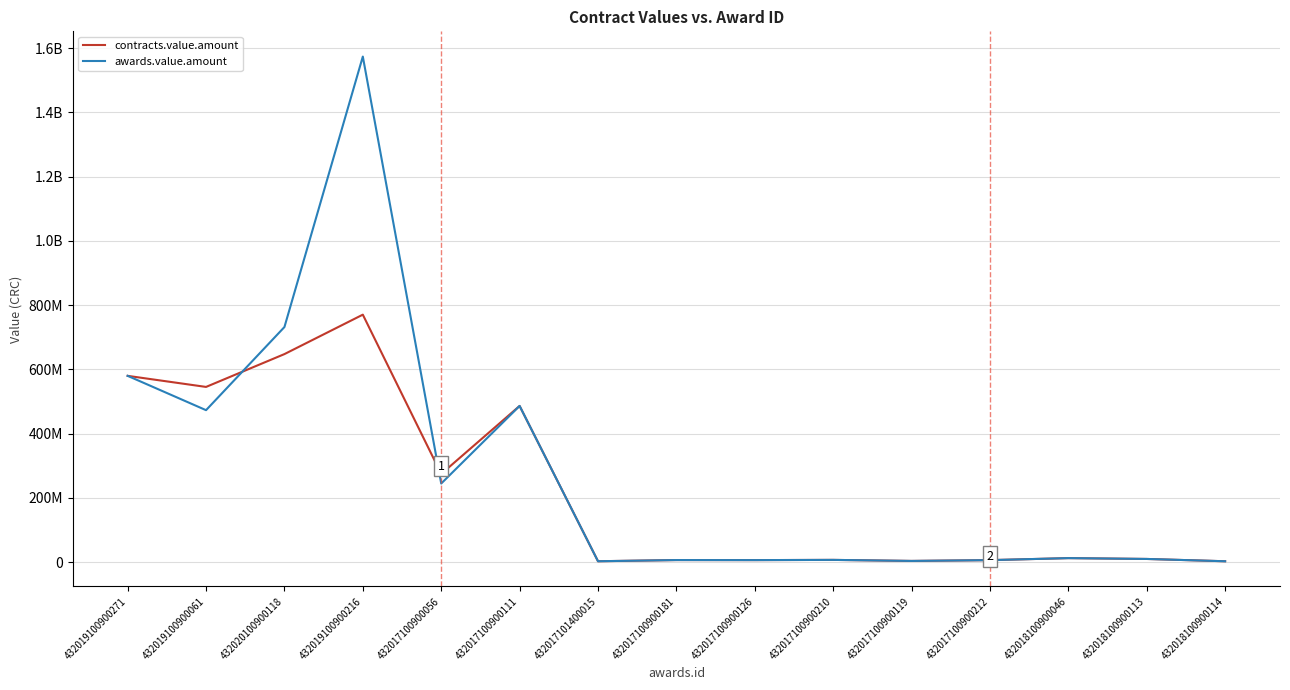

True or false: awards.value.amount and contracts.value.amount cross at least once.

True